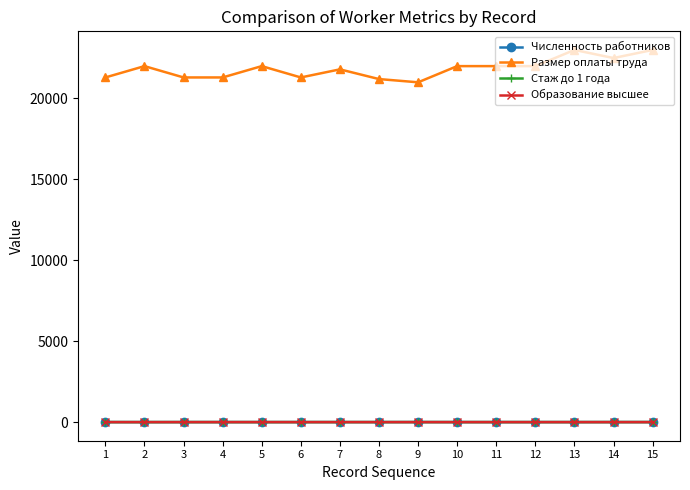

True or false: Стаж до 1 года and Размер оплаты труда intersect in this chart.

False